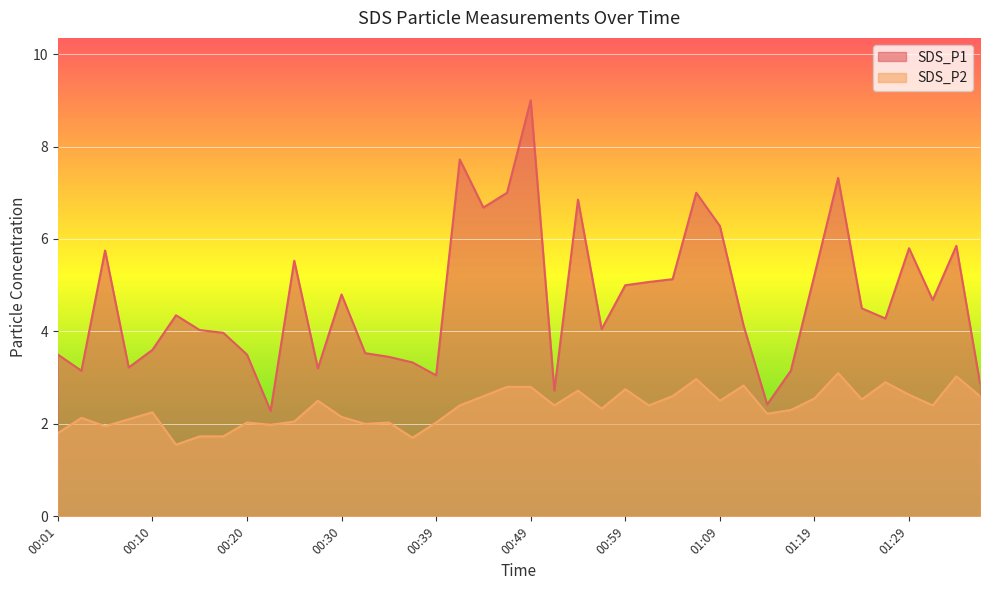

True or false: SDS_P1 and SDS_P2 intersect in this chart.

False